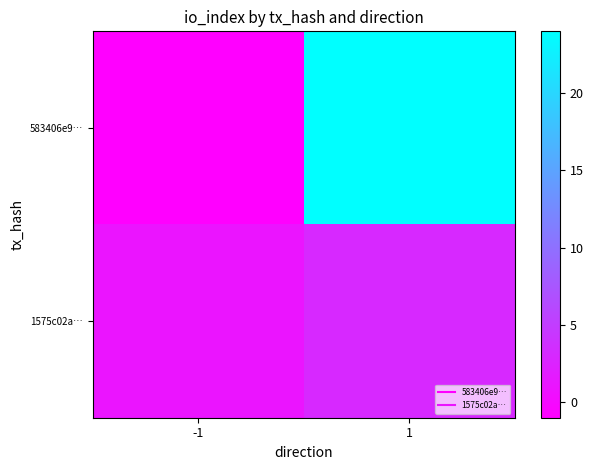

How many distinct data groups are displayed?

2